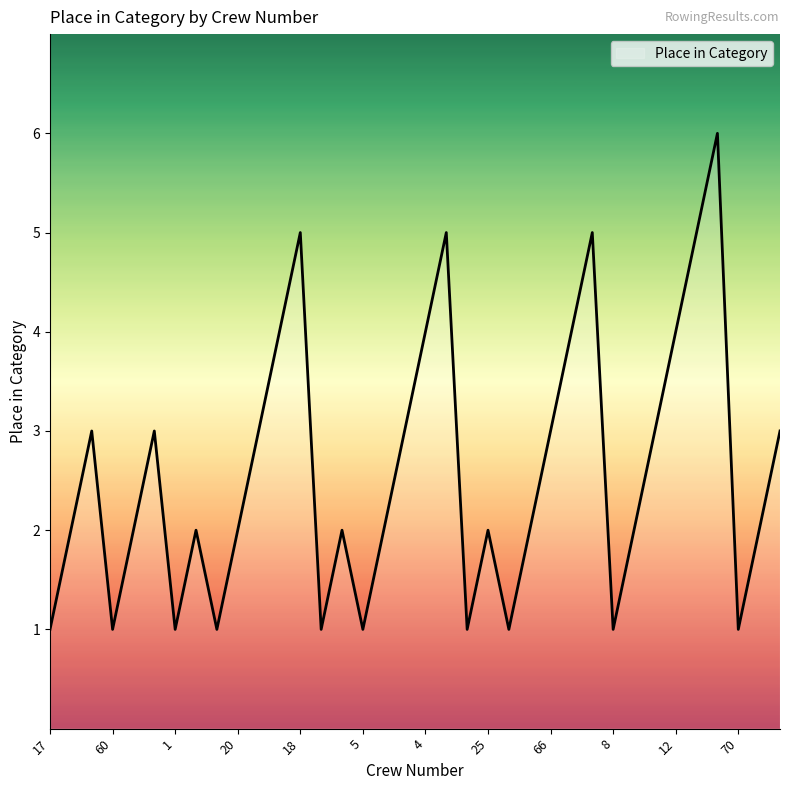

What is the greatest value displayed?

6